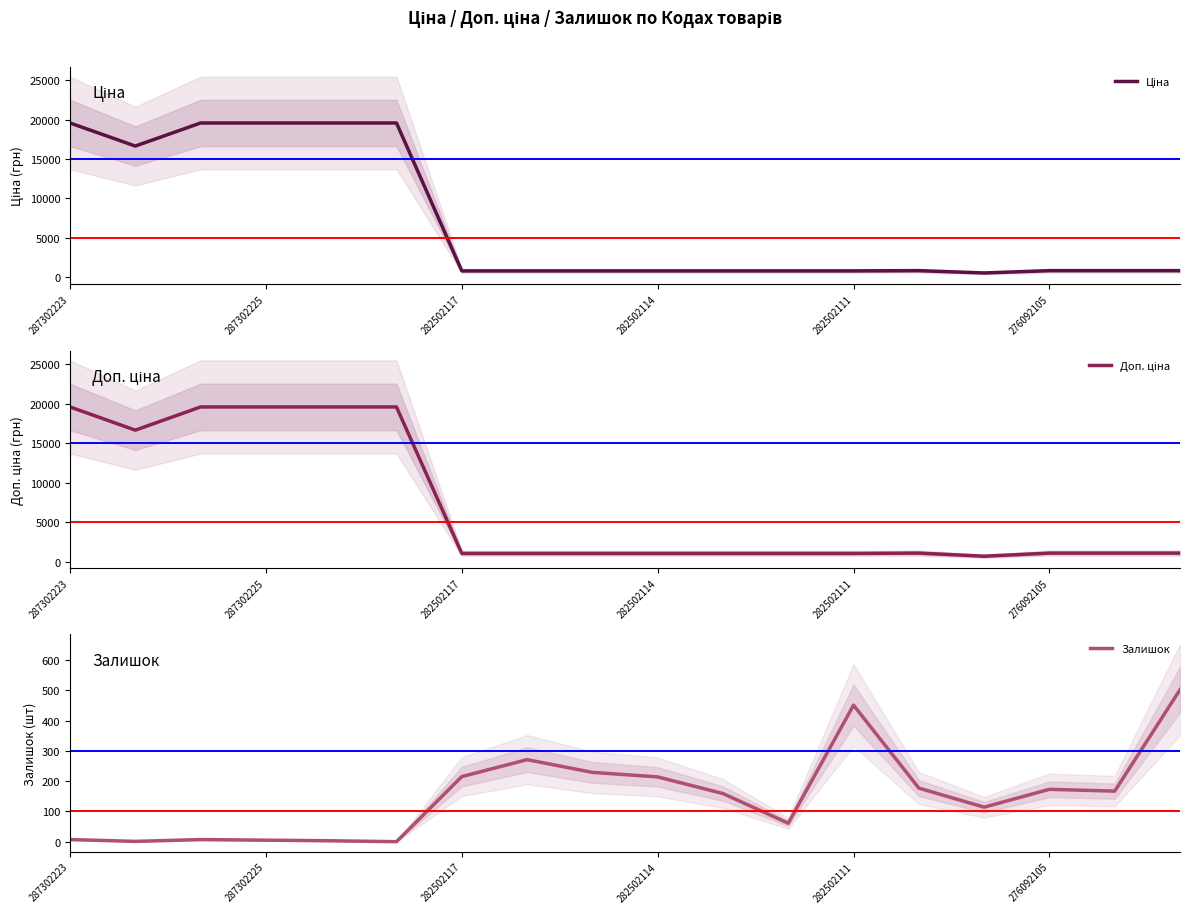

True or false: Доп. ціна and Ціна cross at least once.

False